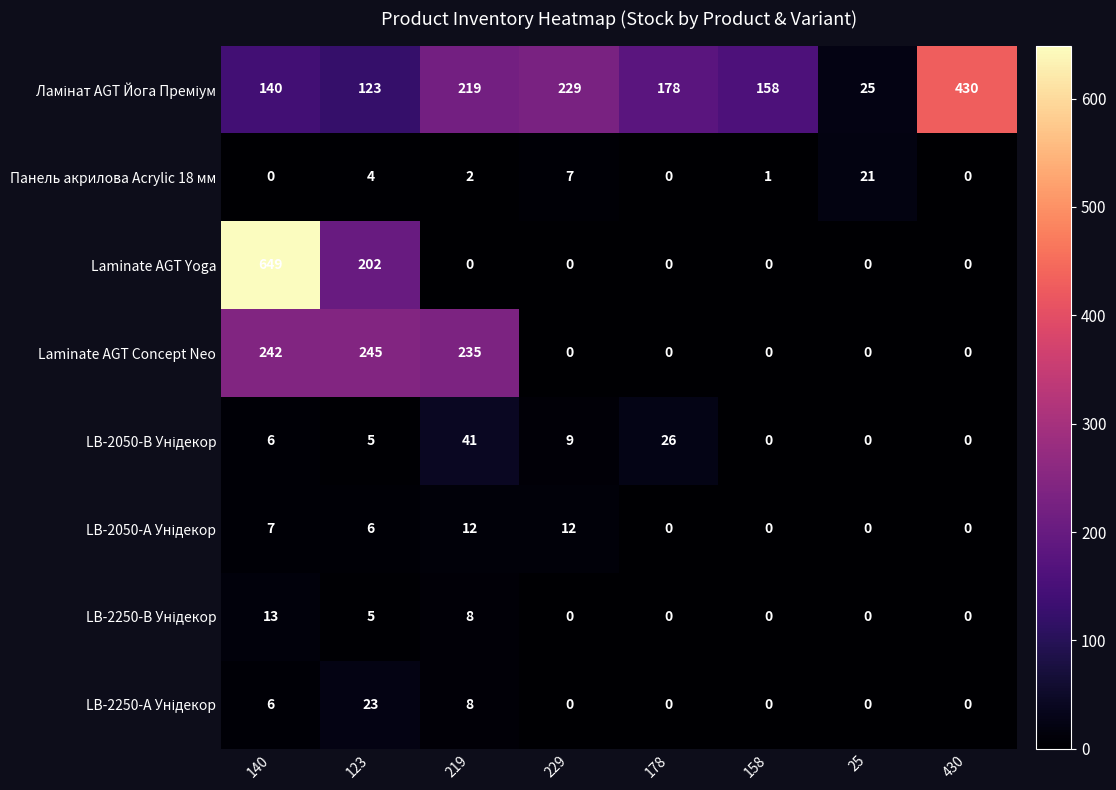

What is the average value of the Панель акрилова Acrylic 18 мм series?

4